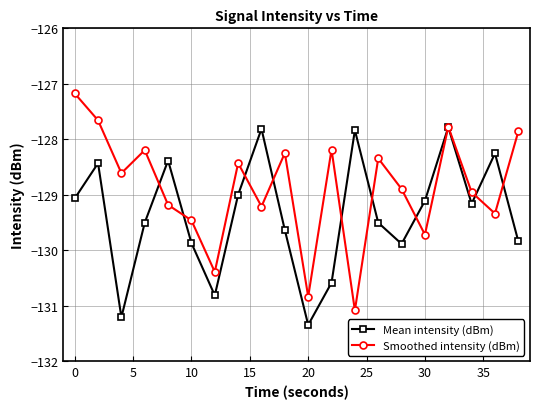

How many data points in Smoothed intensity (dBm) are less than -128?

16